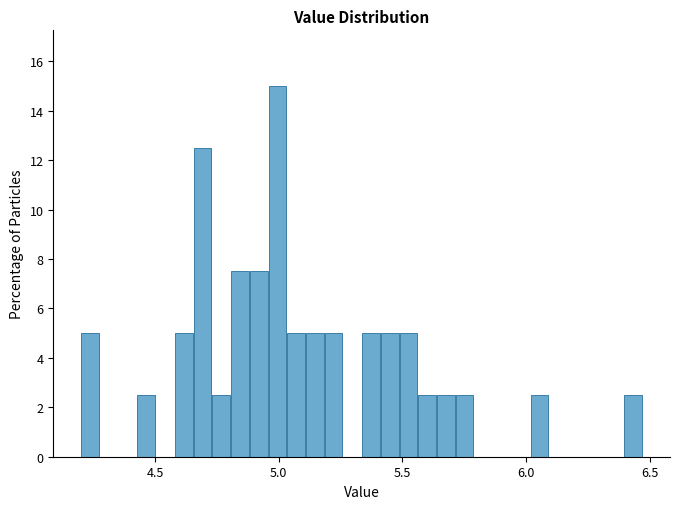

Read against the x-axis, roughly where is the centre of the tallest bar?

5.00